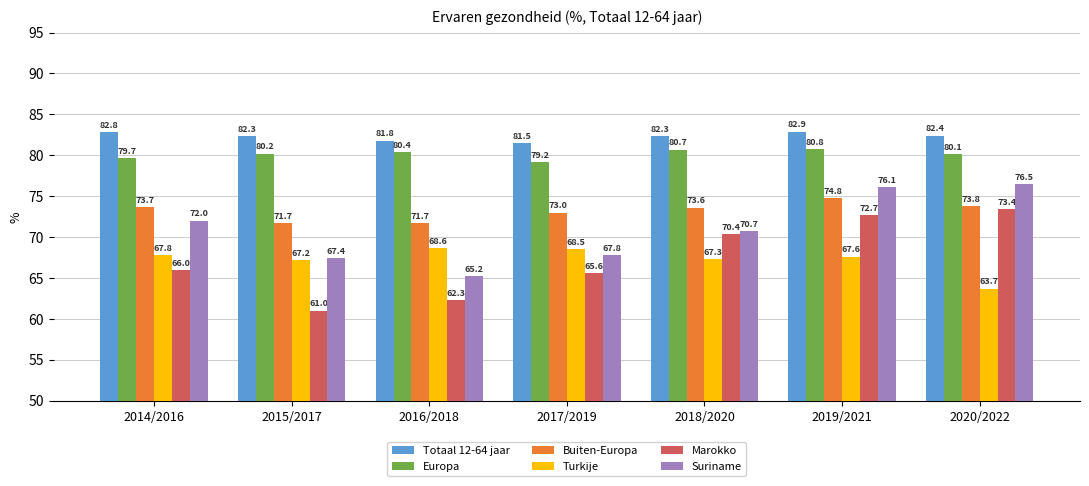

How many categories are shown in the chart?

7